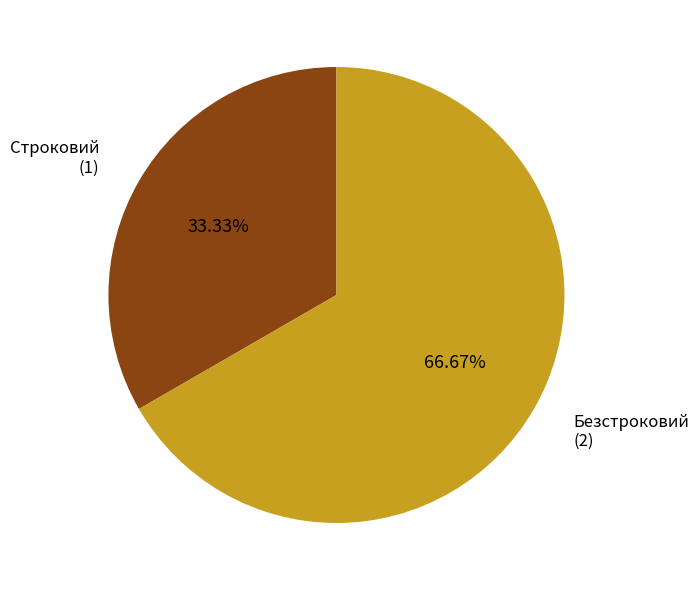

What percentage is the Безстроковий slice, to the nearest percent?

67%